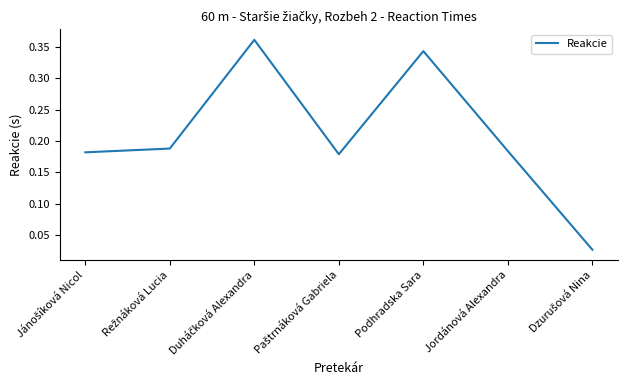

What is the sum of all values?

1.5